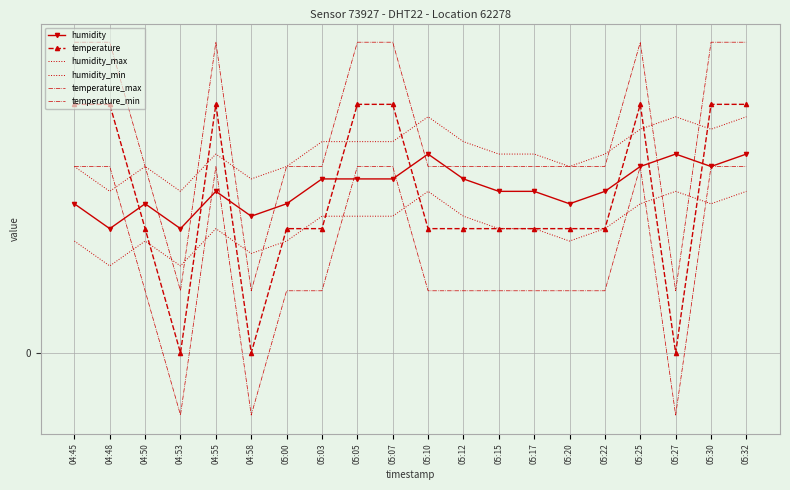

What is the value of the humidity point at the 7th from the left?

1.2